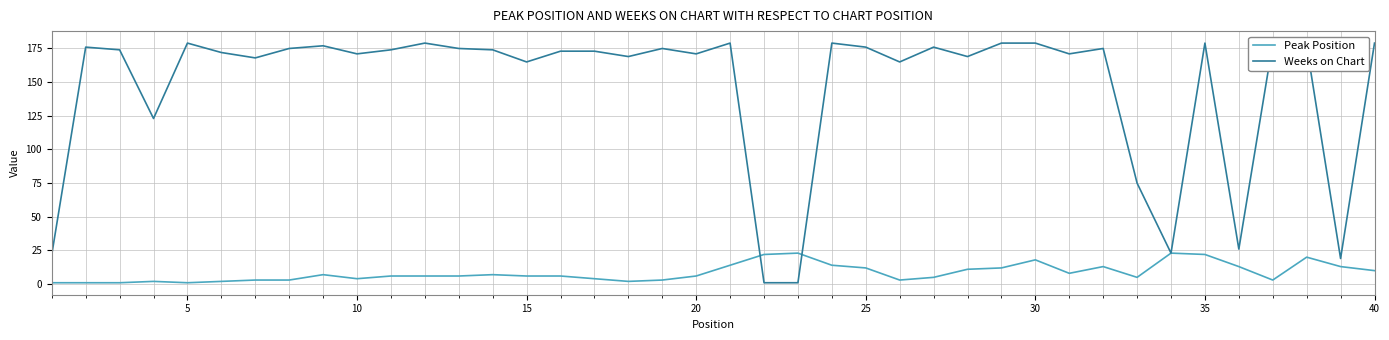

Reading left to right, what are all the values shown in this chart?

Peak Position: 1	1	1	2	1	2	3	3	7	4	6	6	6	7	6	6	4	2	3	6	14	22	23	14	12	3	5	11	12	18	8	13	5	23	22	13	3	20	13	10
Weeks on Chart: 22	176	174	123	179	172	168	175	177	171	174	179	175	174	165	173	173	169	175	171	179	1	1	179	176	165	176	169	179	179	171	175	75	23	179	26	179	177	19	179